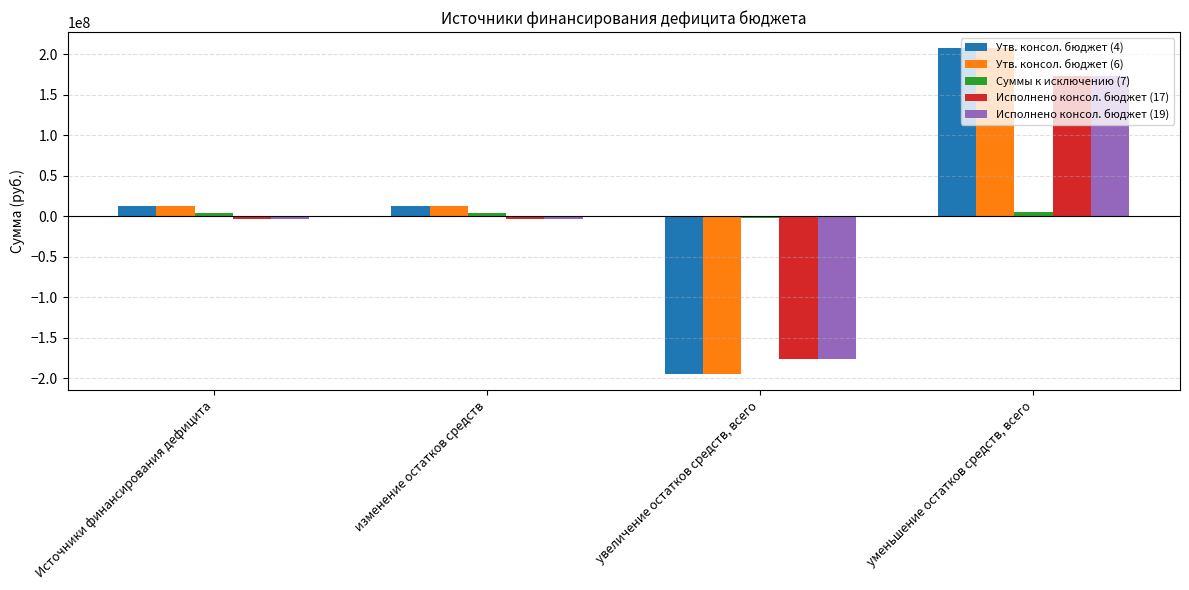

What are all the series names shown in the legend?

Утв. консол. бюджет (4), Утв. консол. бюджет (6), Суммы к исключению (7), Исполнено консол. бюджет (17), Исполнено консол. бюджет (19)